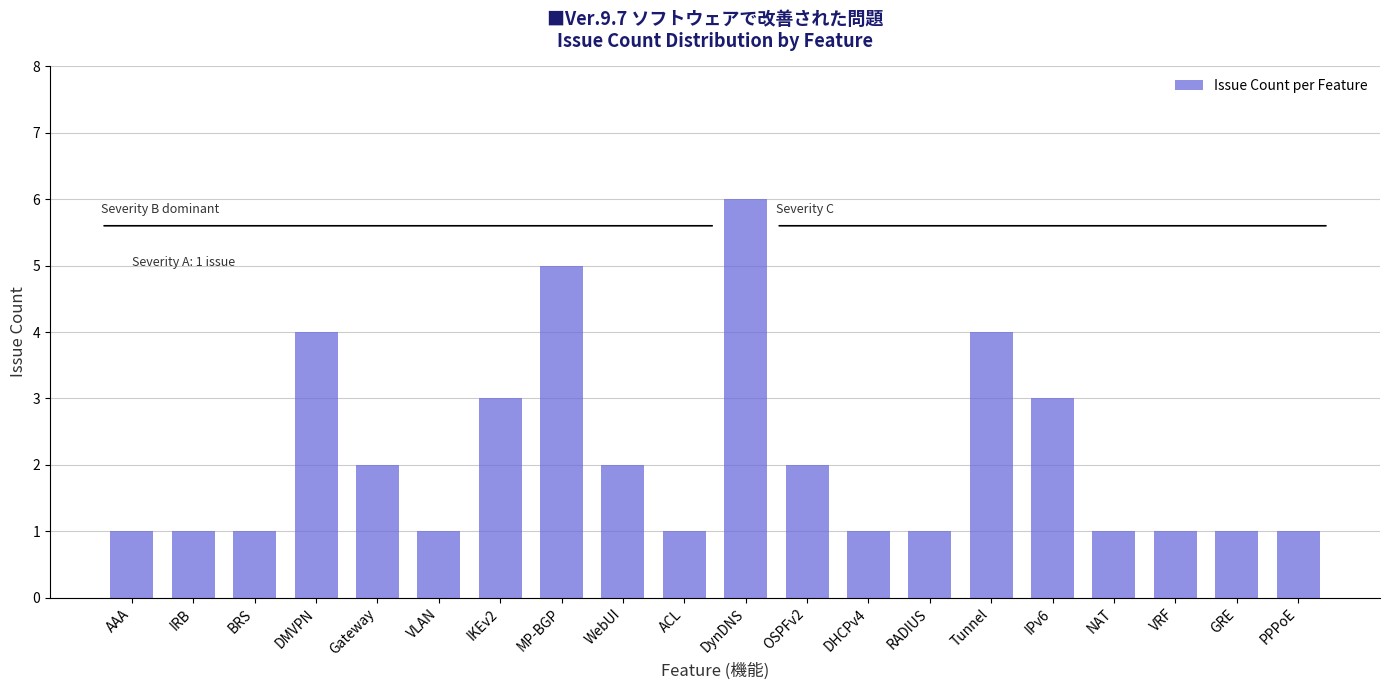

Reading left to right, list all the values displayed in this chart.

AAA=1	IRB=1	BRS=1	DMVPN=4	Gateway=2	VLAN=1	IKEv2=3	MP-BGP=5	WebUI=2	ACL=1	DynDNS=6	OSPFv2=2	DHCPv4=1	RADIUS=1	Tunnel=4	IPv6=3	NAT=1	VRF=1	GRE=1	PPPoE=1